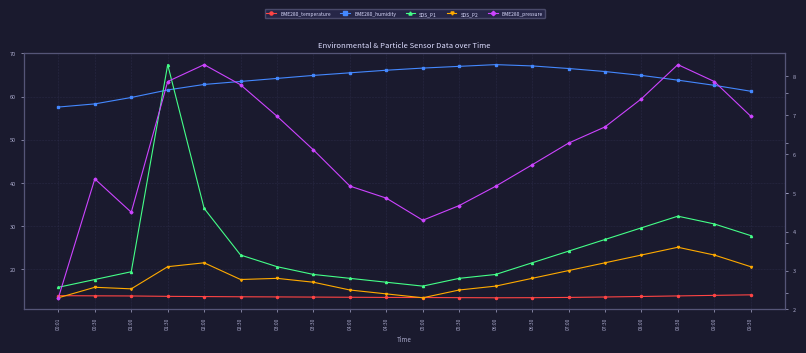

True or false: SDS_P2 has more than 0 points higher than both neighbors.

True